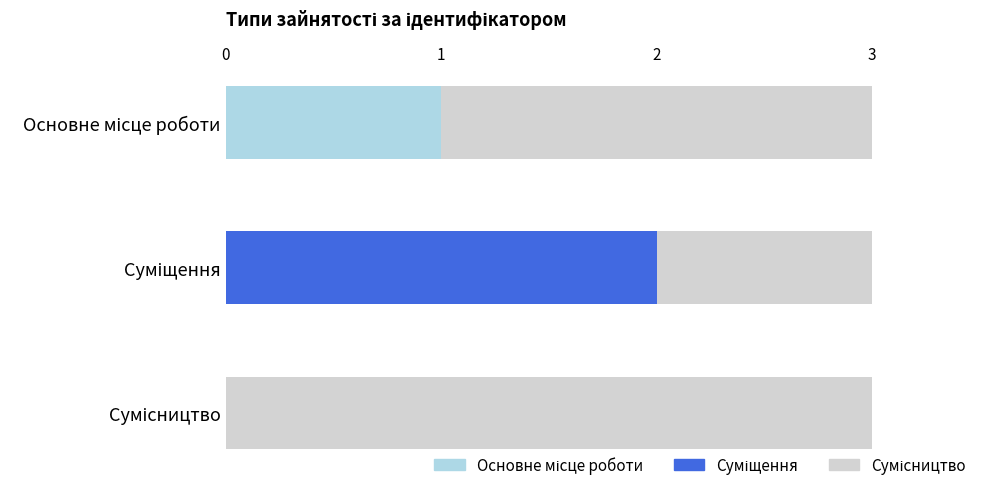

Which category has the highest value across all series?

Сумісництво